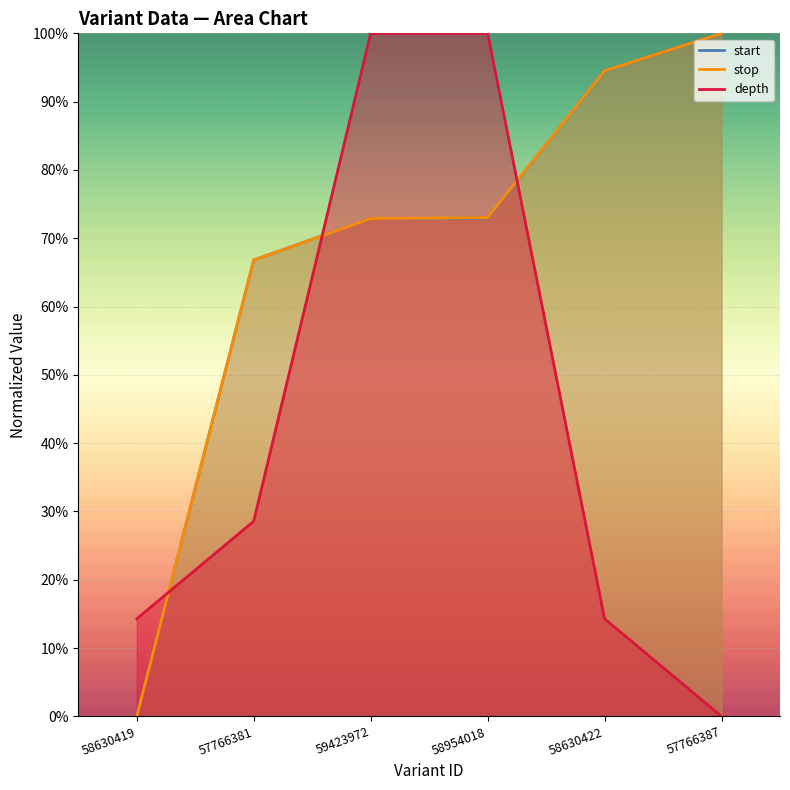

Which series has the largest total across all categories?

stop